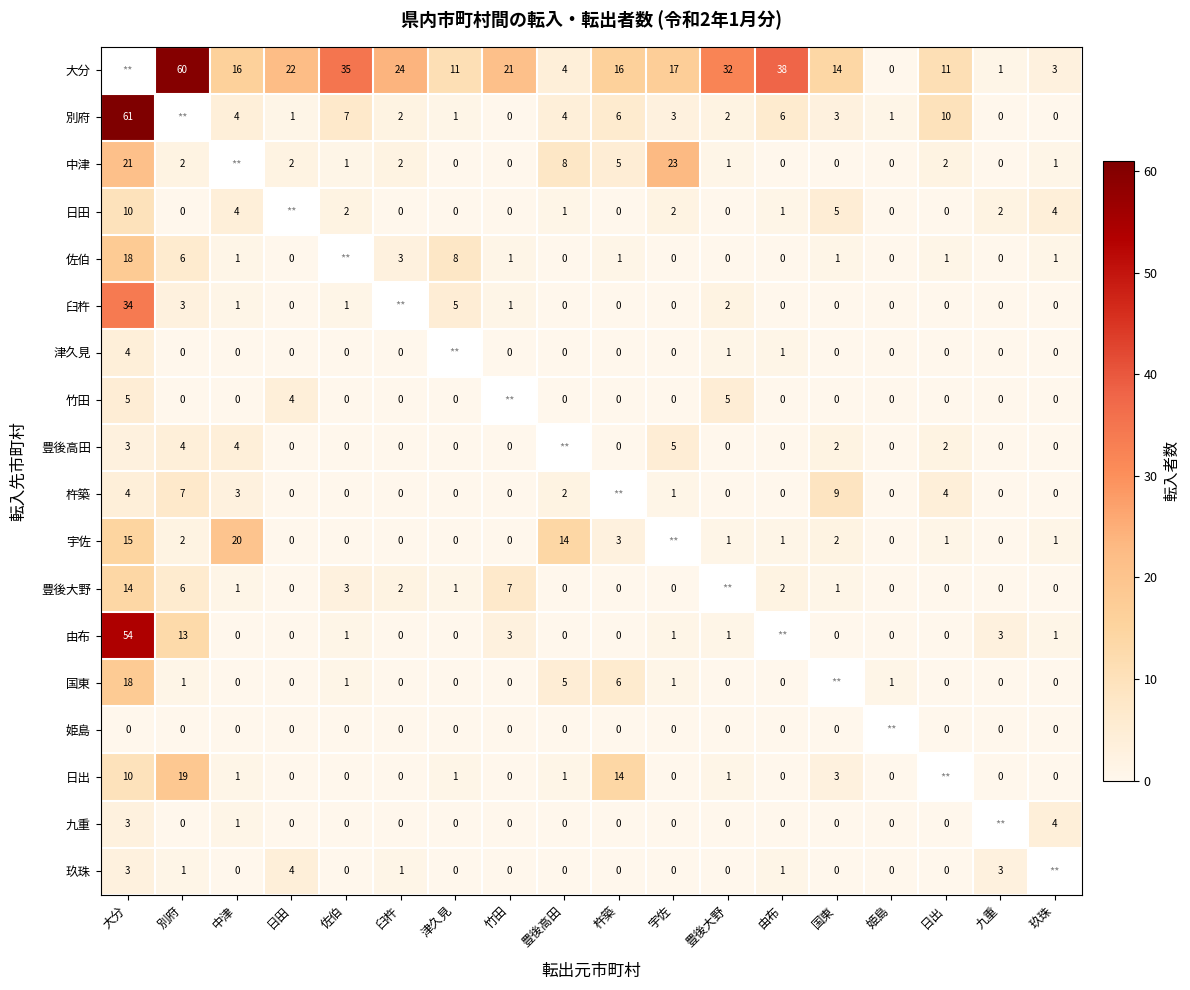

Is it true that 中津 equals 38 at 宇佐?

False